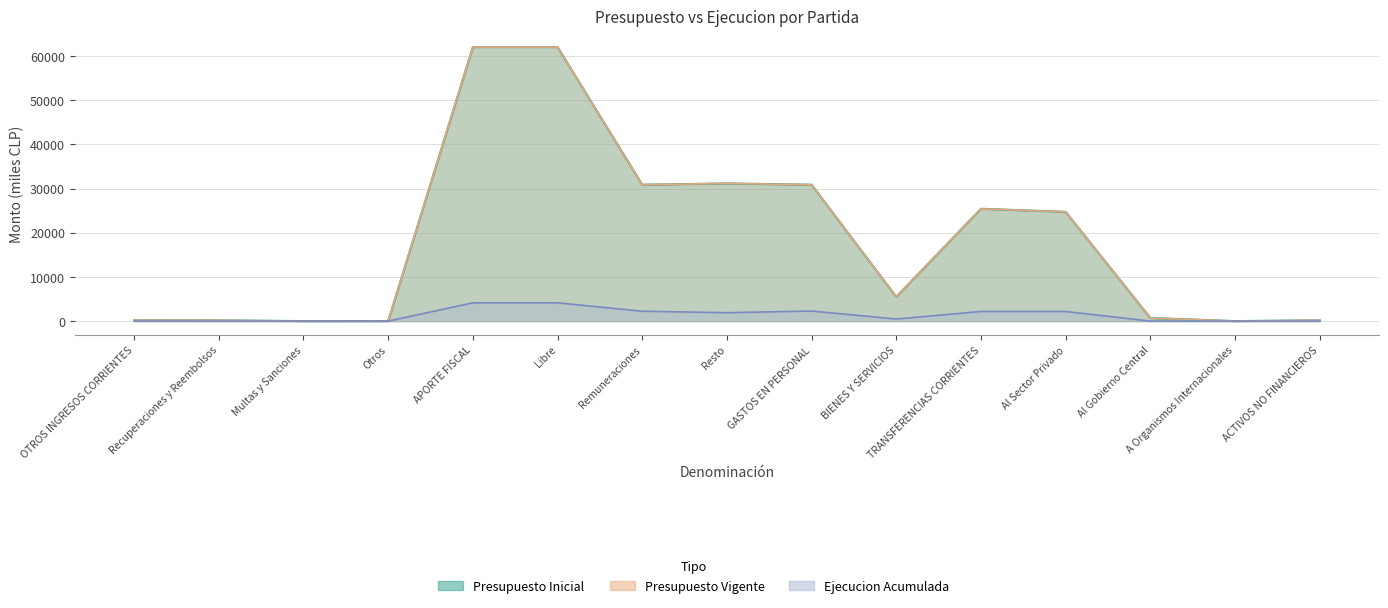

What is the label of the 14th point from the right?

Recuperaciones y Reembolsos